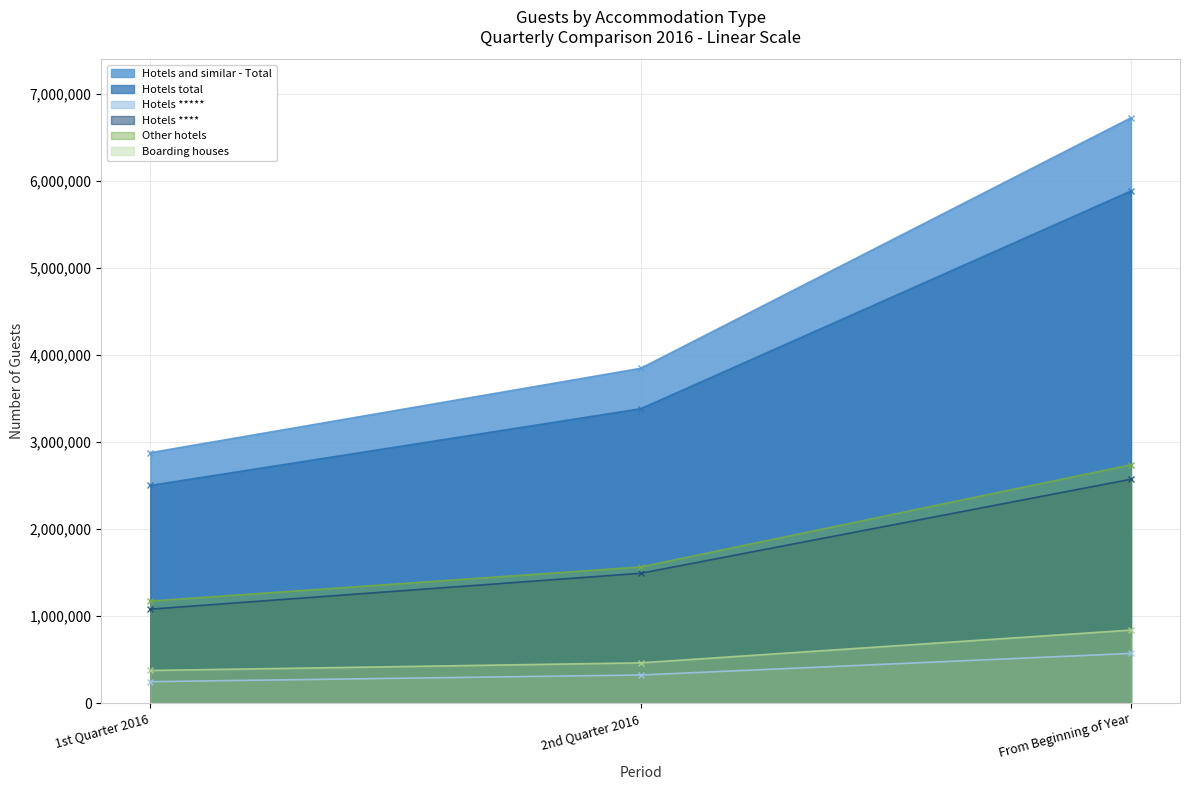

List the series in order of their peak value, lowest first.

Hotels *****, Boarding houses, Hotels ****, Other hotels, Hotels total, Hotels and similar - Total